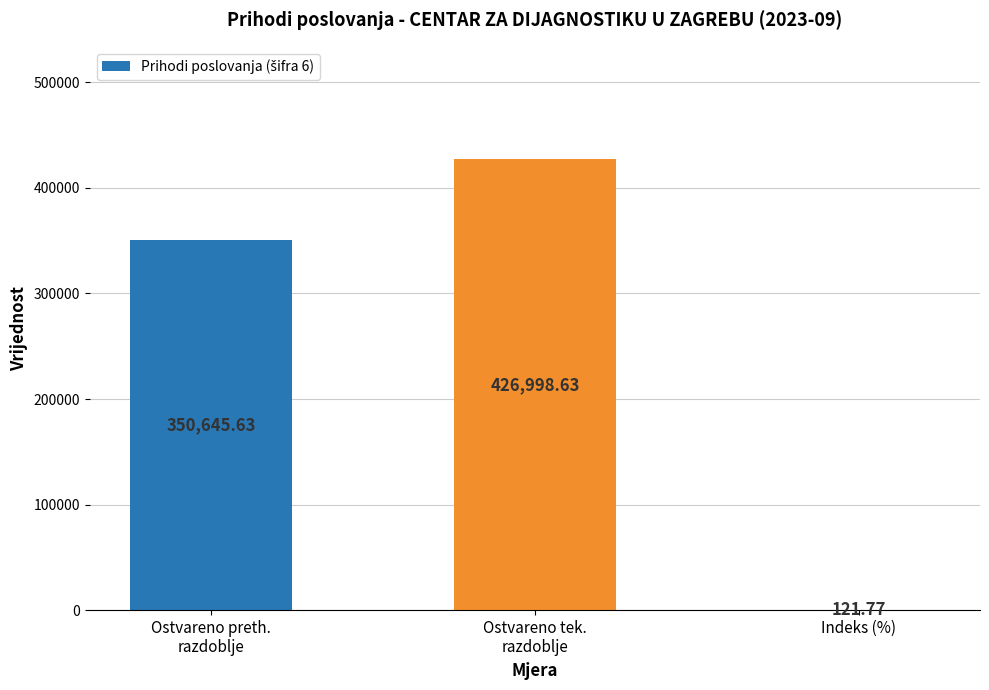

What is the sum of all values?

777766.0